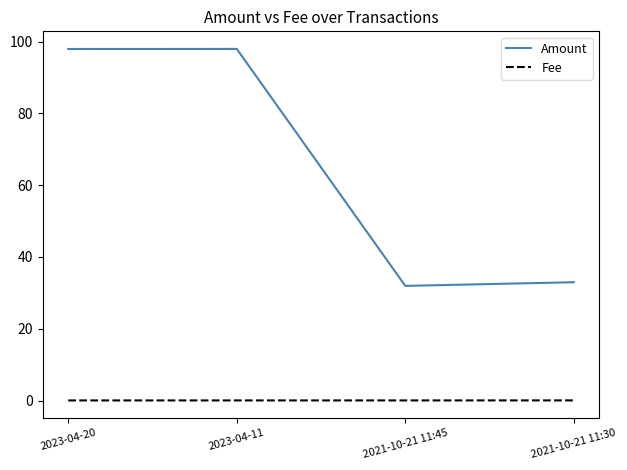

What is the difference between the maximum and minimum values in the Amount series?

66.1